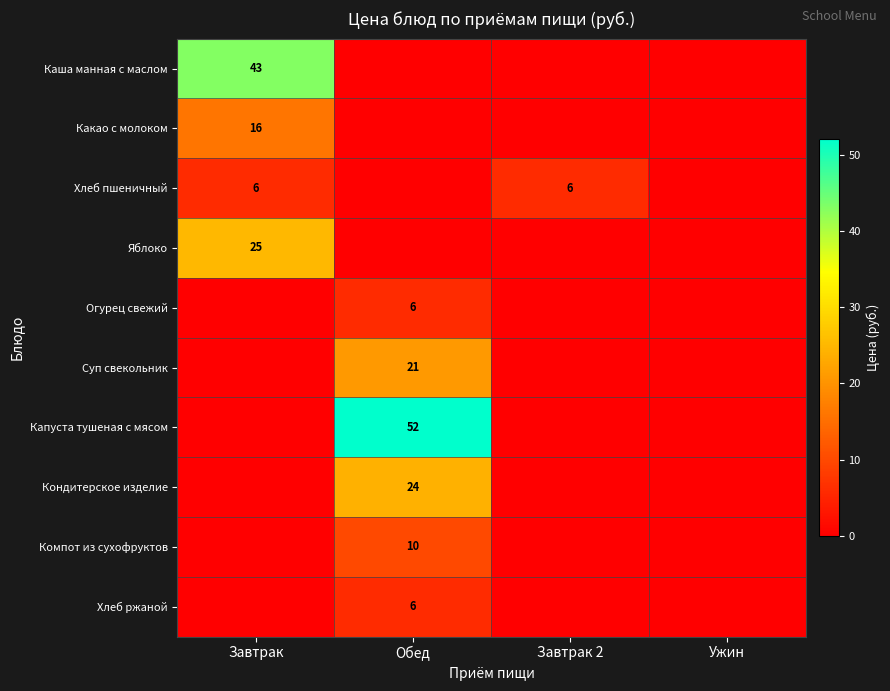

The value of Какао с молоком at Завтрак is 16. True or false?

True